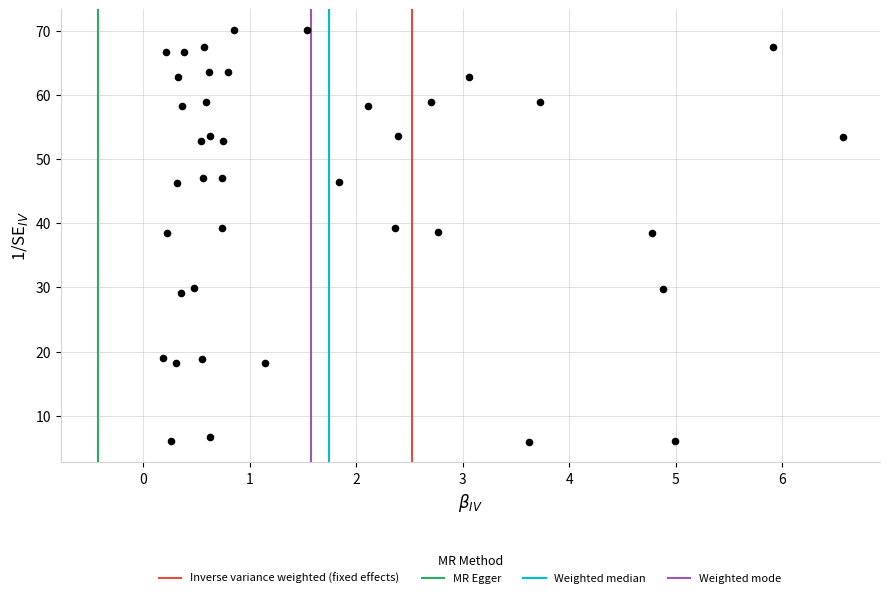

What is the range of X values (max minus min)?

6.4